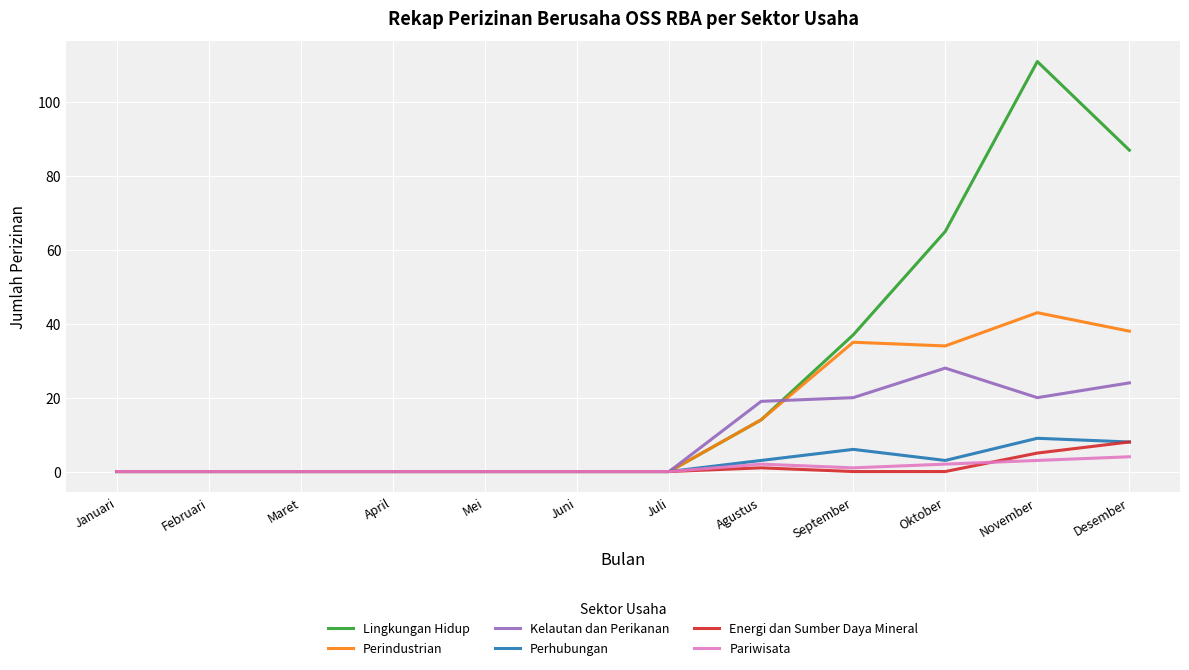

The value of Kelautan dan Perikanan at Mei is -11. True or false?

False